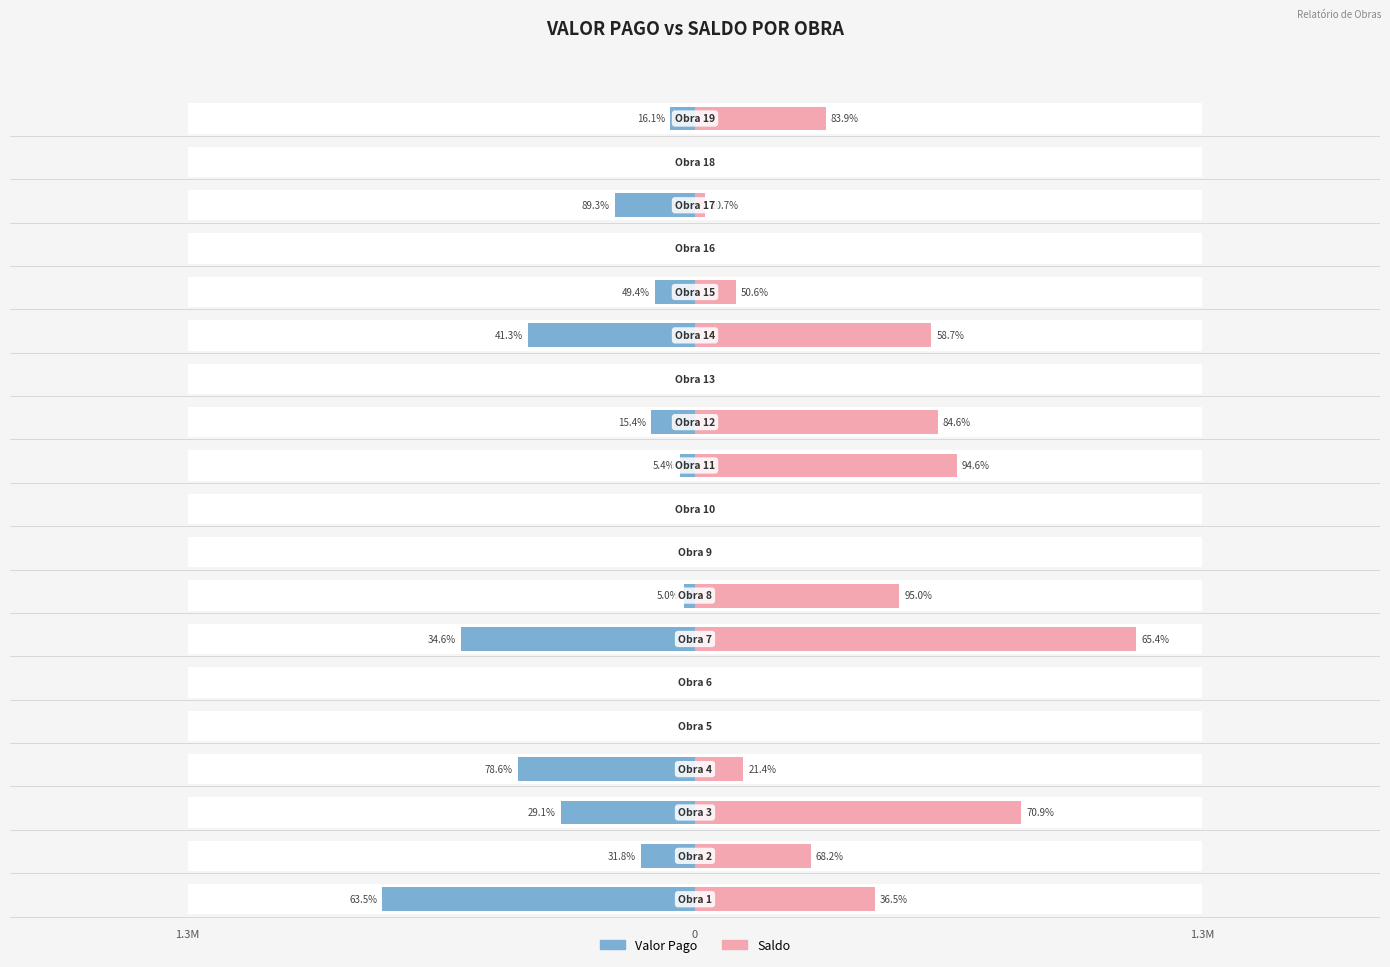

What is the average value of the Saldo series?

293711.5